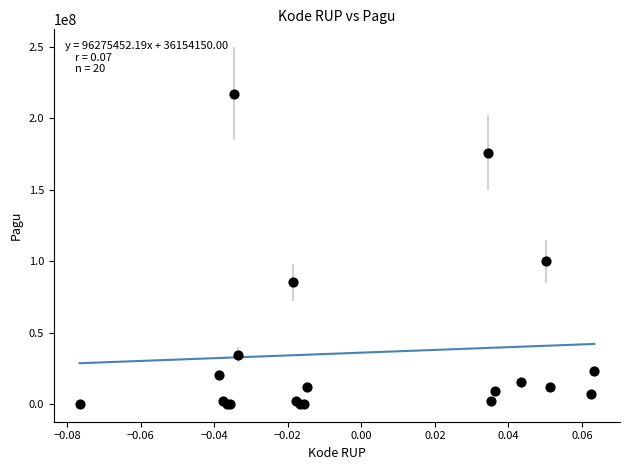

What Y value in the scatter plot is closest to 108800000?

99958000